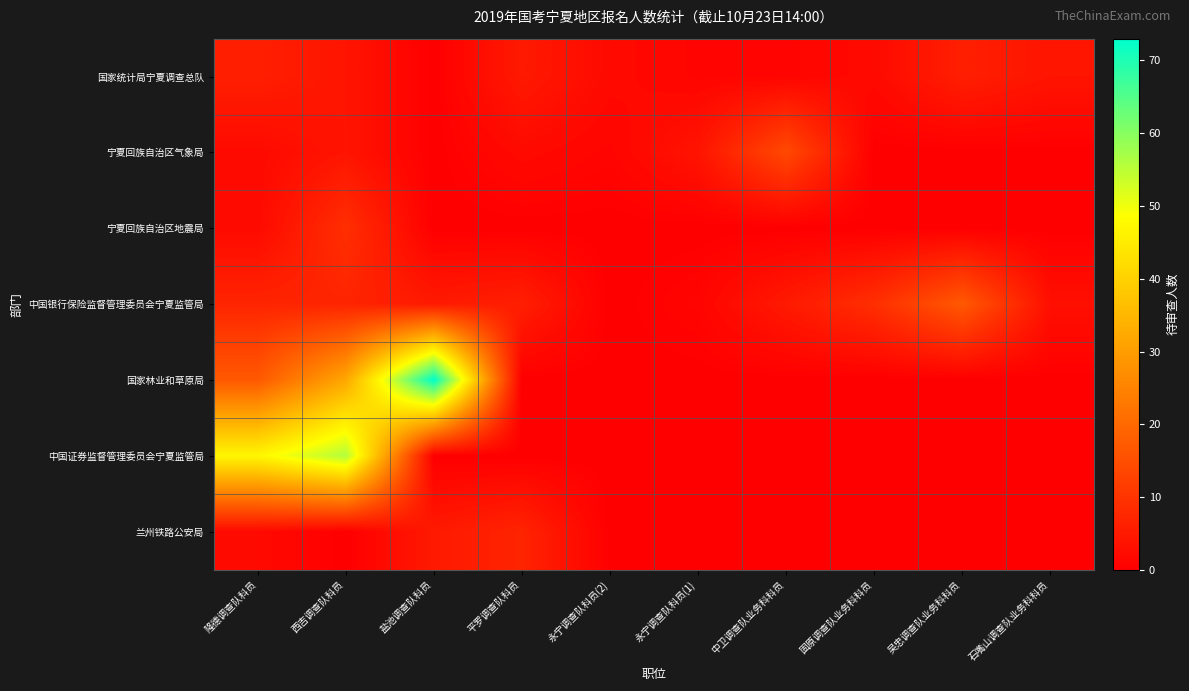

Between 隆德调查队科员 and 盐池调查队科员, which series saw the biggest shift?

国家林业和草原局